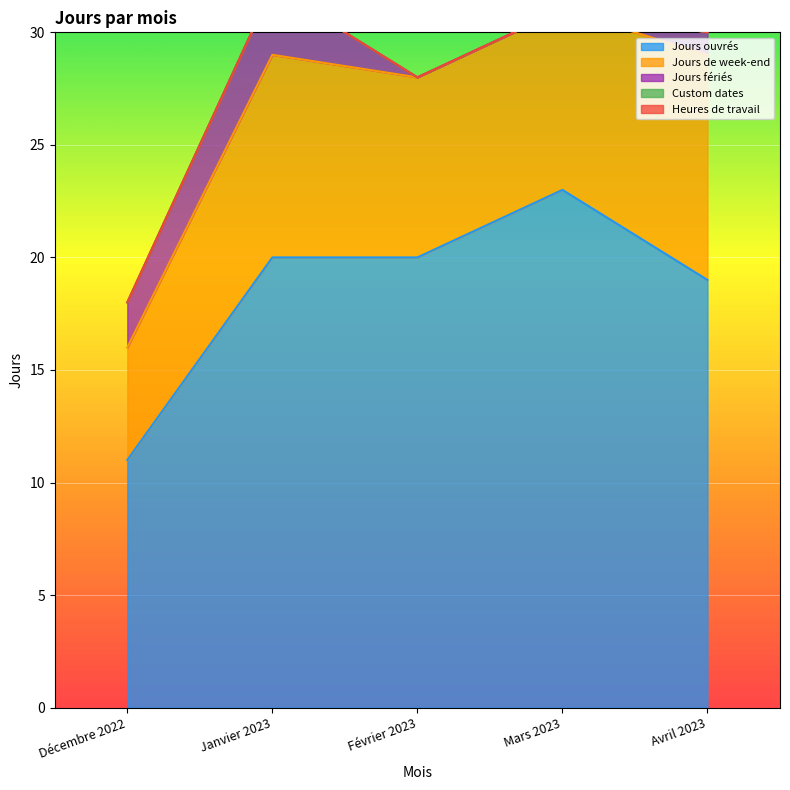

Reading left to right, what are all the values shown in this chart?

Jours ouvrés: 11	20	20	23	19
Jours de week-end: 5	9	8	8	10
Jours fériés: 2	3	0	0	1
Custom dates: 0	0	0	0	0
Heures de travail: 0	0	0	0	0